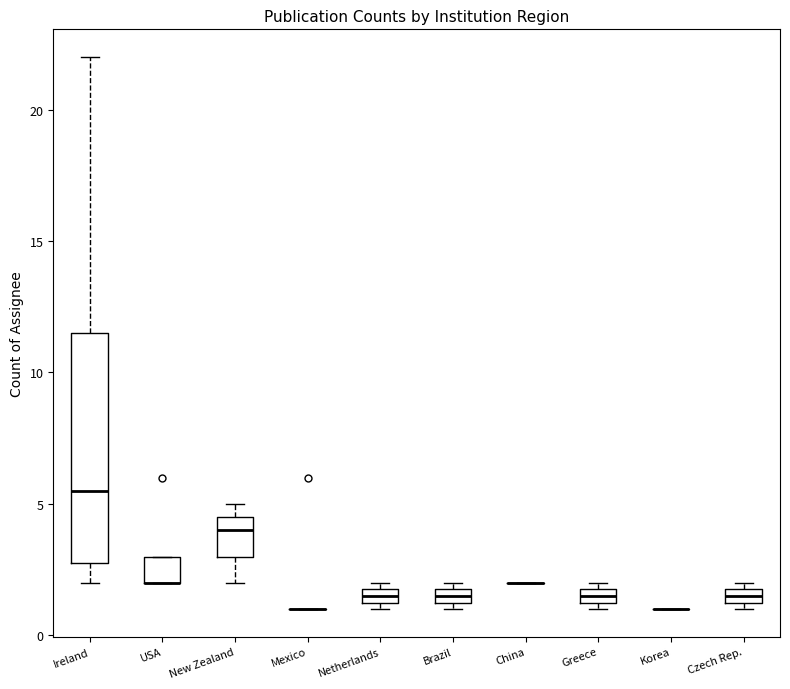

Comparing the boxes themselves (not the whiskers), which one is the tallest?

Ireland